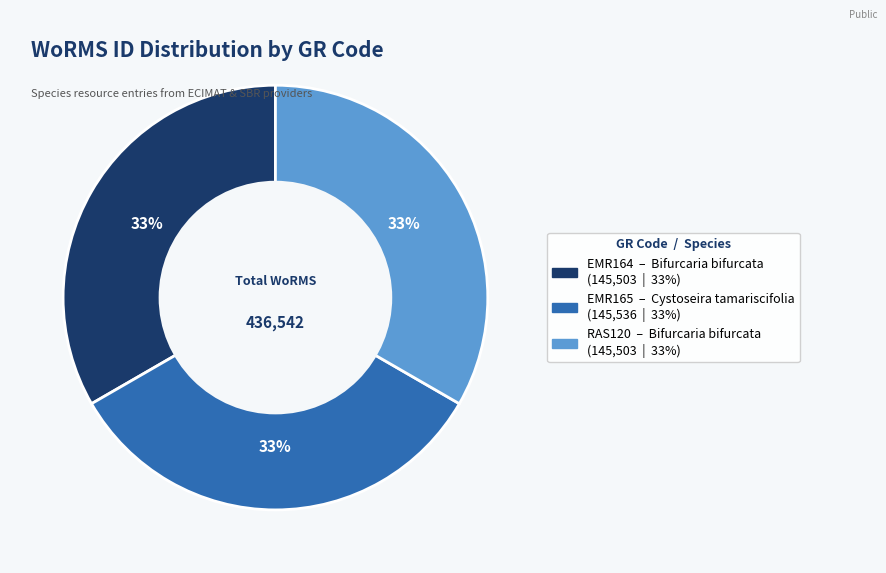

What is the ratio of the value at RAS120 to the value at EMR164?

1.0